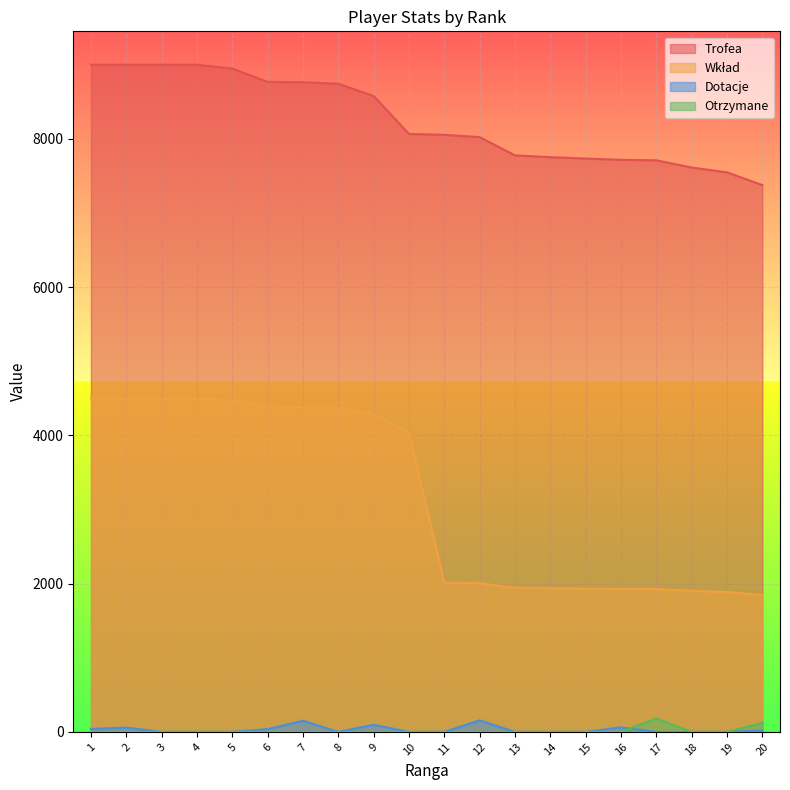

How many data points in Wkład are less than 4033?

10